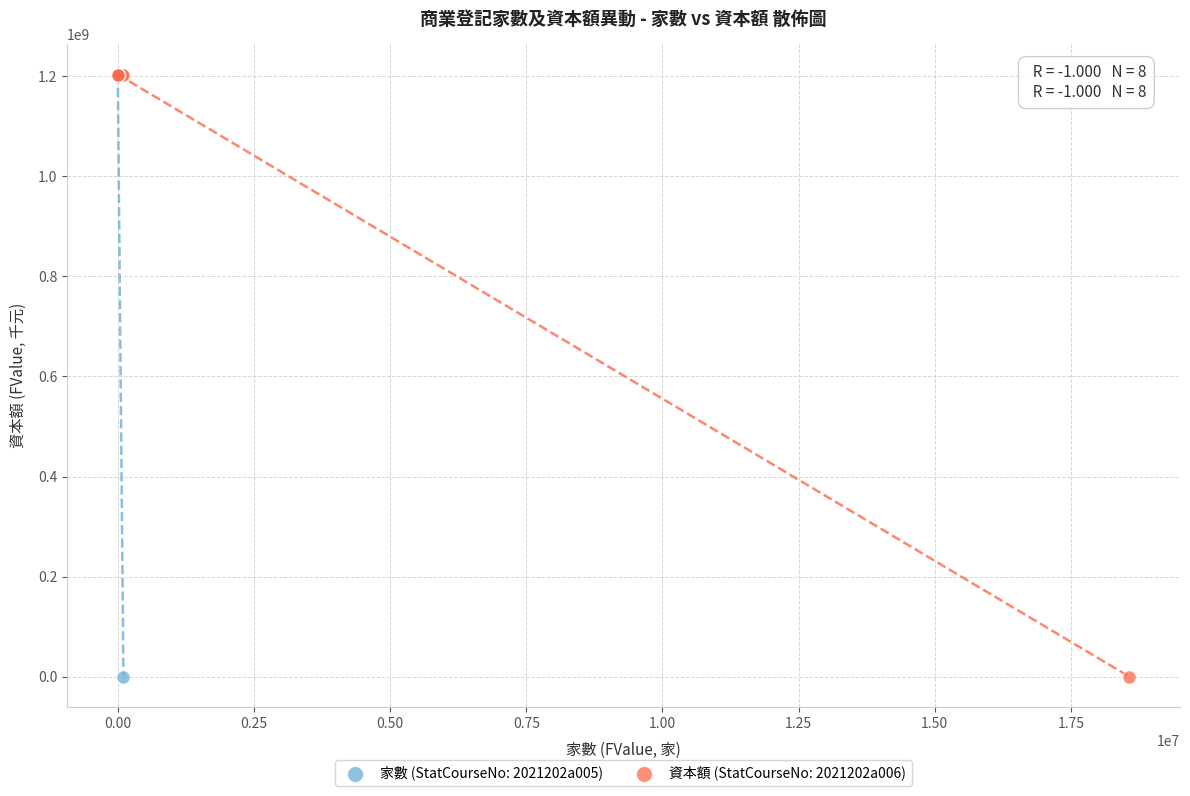

What are all the series names shown in the legend?

家數 (StatCourseNo: 2021202a005), 資本額 (StatCourseNo: 2021202a006)